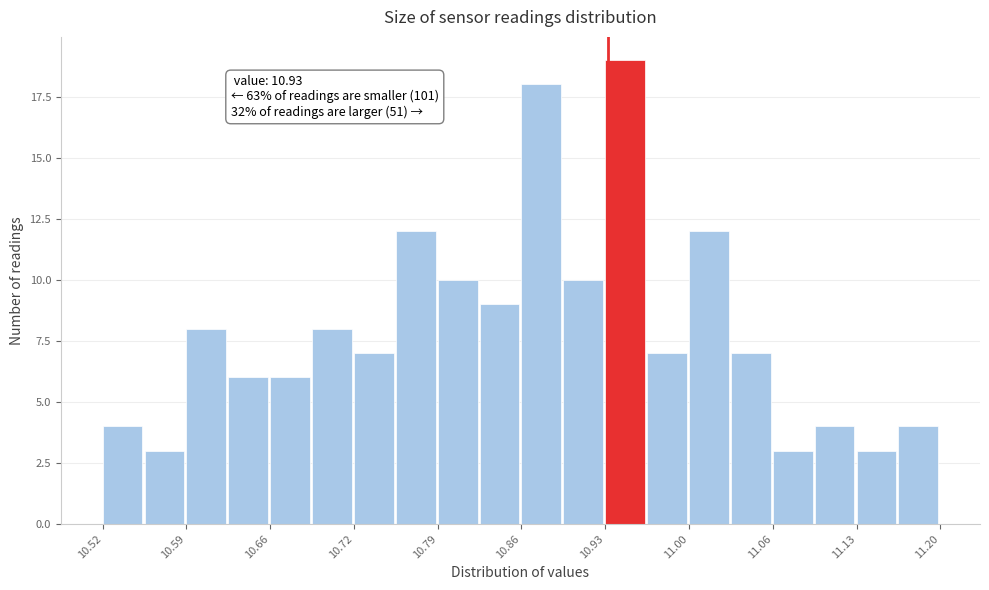

Read against the x-axis, roughly where is the centre of the tallest bar?

10.94